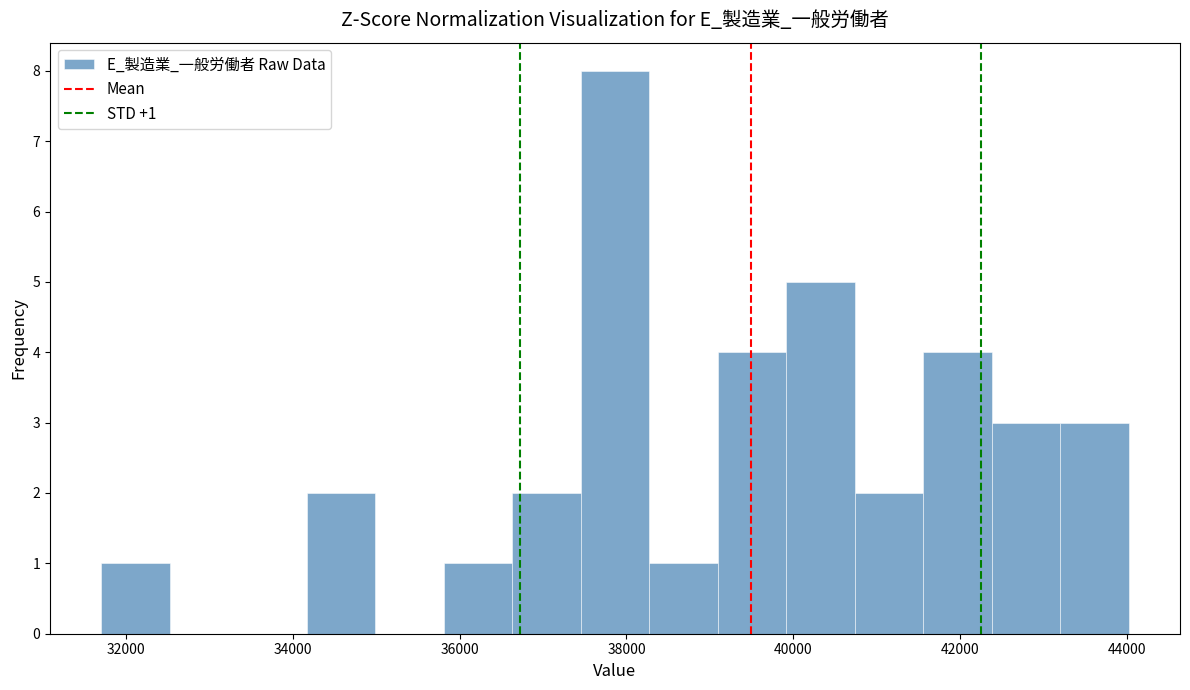

Over which range of the x-axis is the bar tallest?

37400 to 38200